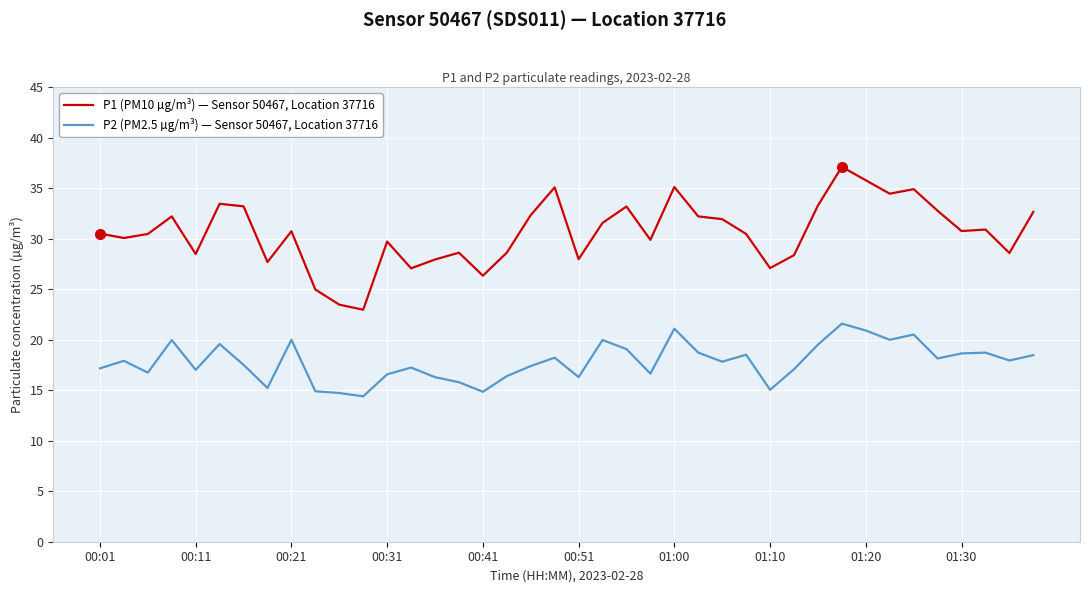

True or false: P1 (PM10 µg/m³) — Sensor 50467, Location 37716 and P2 (PM2.5 µg/m³) — Sensor 50467, Location 37716 intersect in this chart.

False